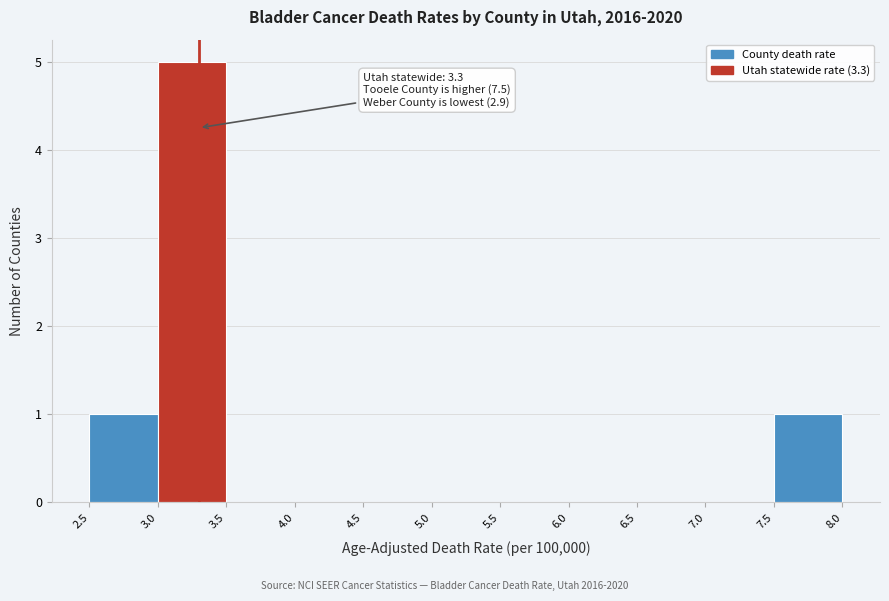

Which range on the x-axis has the tallest bar?

3.0 to 3.5